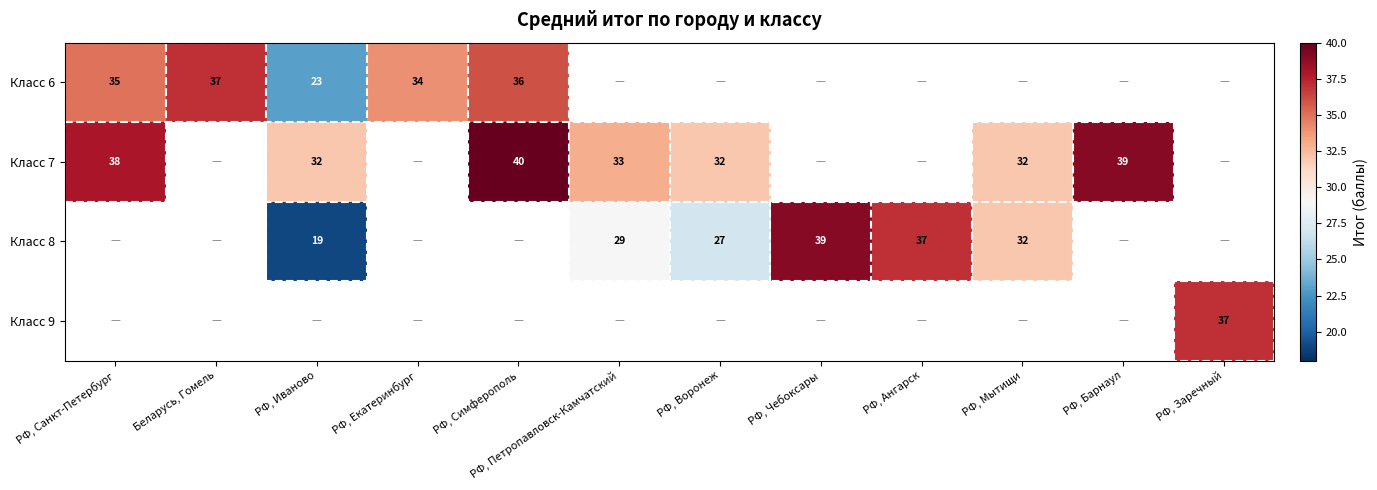

How many categories are shown in the chart?

12